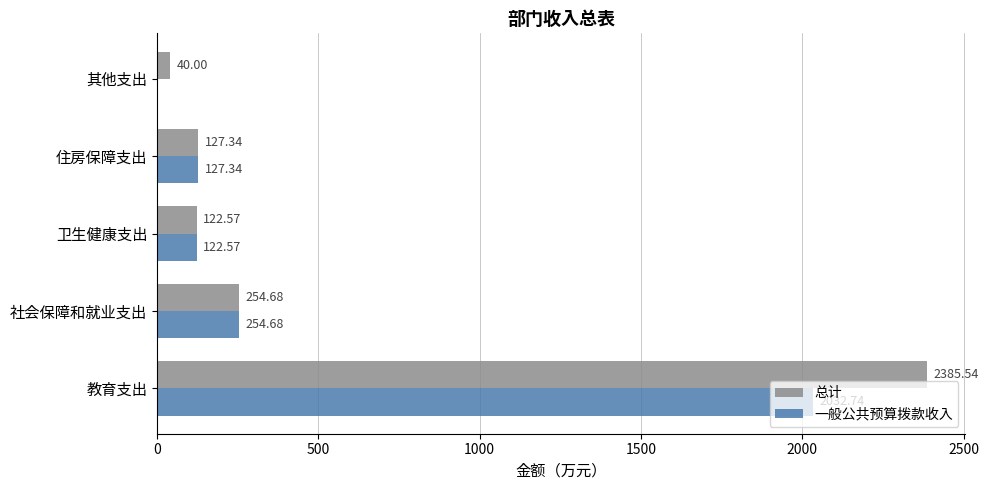

What is the sum of all 一般公共预算拨款收入 values?

2537.3